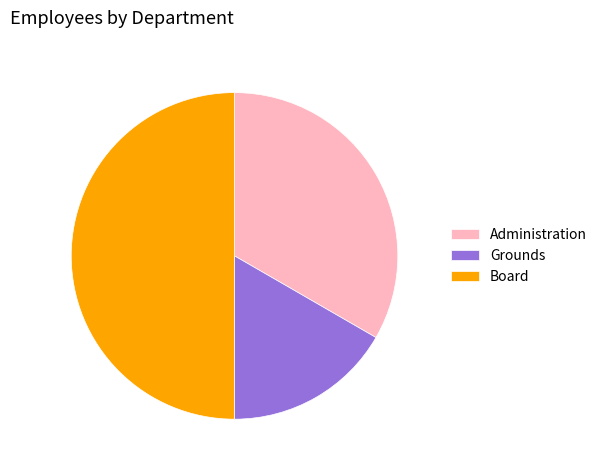

What is the smallest slice in the pie chart?

Grounds